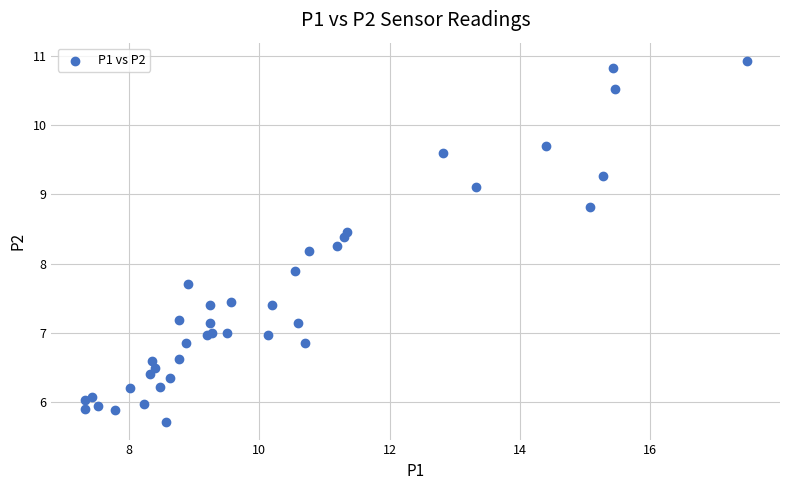

What Y value in the scatter plot is closest to 8?

7.9